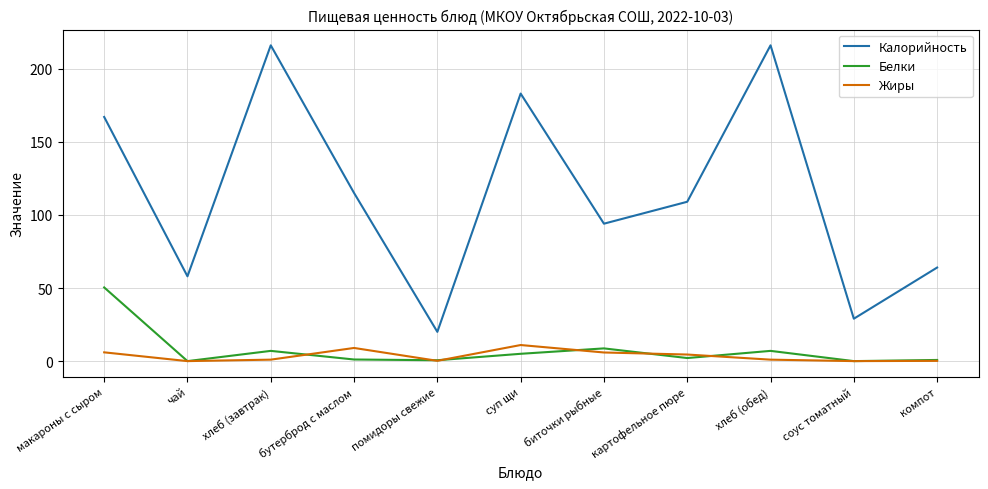

Between соус томатный and компот, which series saw the biggest shift?

Калорийность